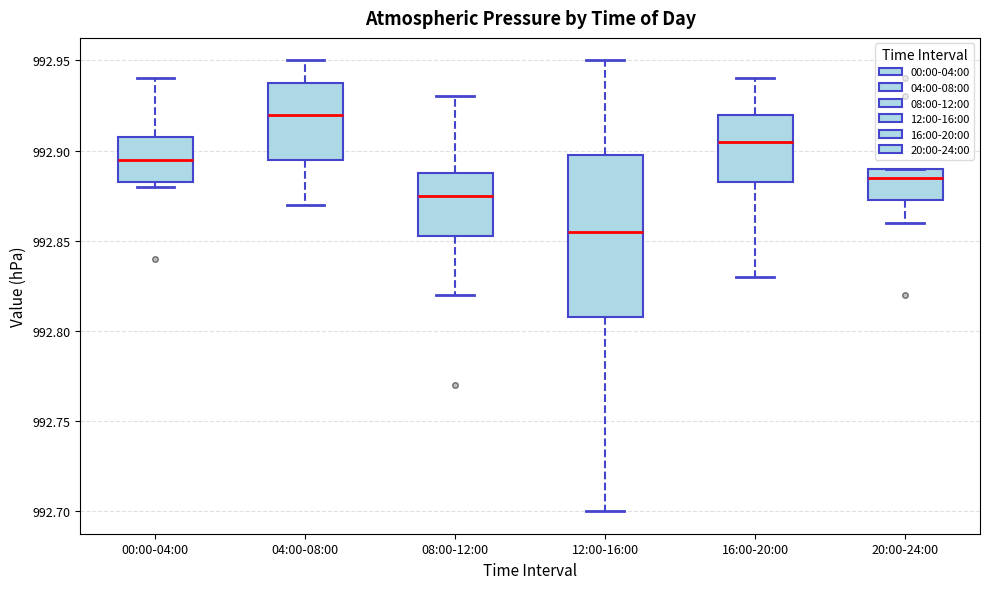

Which box's median line is the lowest?

12:00-16:00